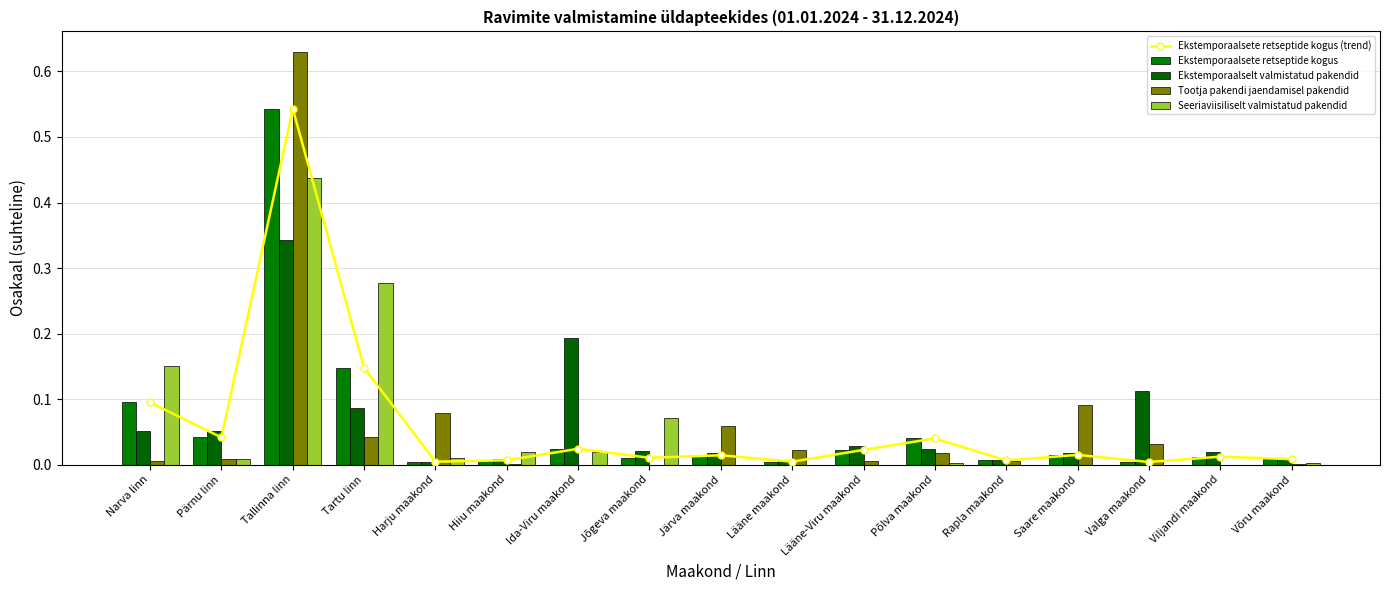

What position from the left is Pärnu linn?

2